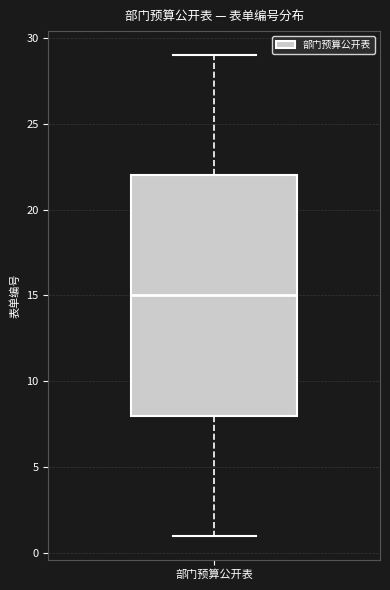

Transcribe this box plot: give where the median line is, the range the box spans, and where the two whiskers end, as read against the y-axis. The values are not printed on the chart, so give them approximately, as read against the axis.

median 15, box 8 to 22, whiskers 1 to 29